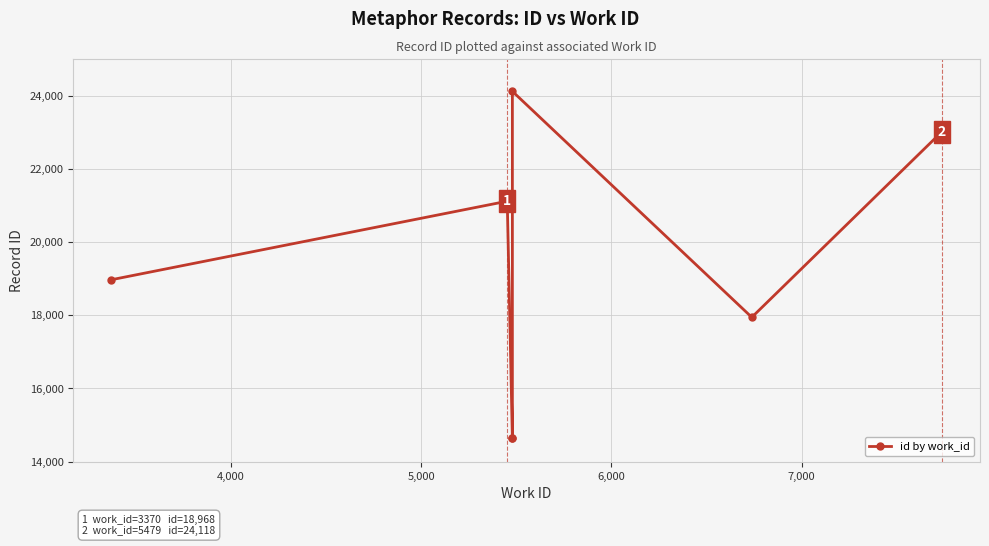

Which has a higher value, 4,000 or 5,000?

5,000